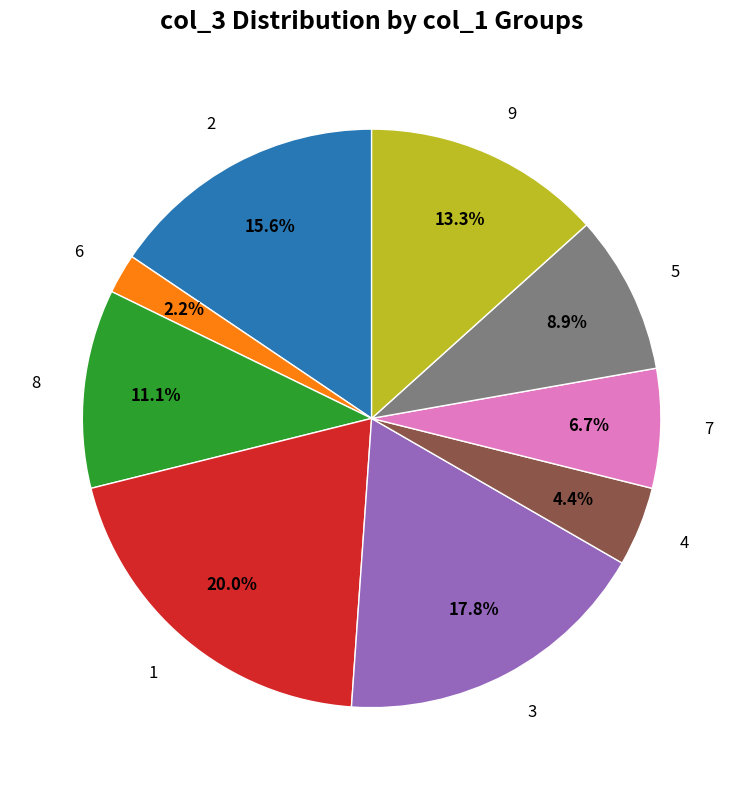

Does any single category account for the majority?

No